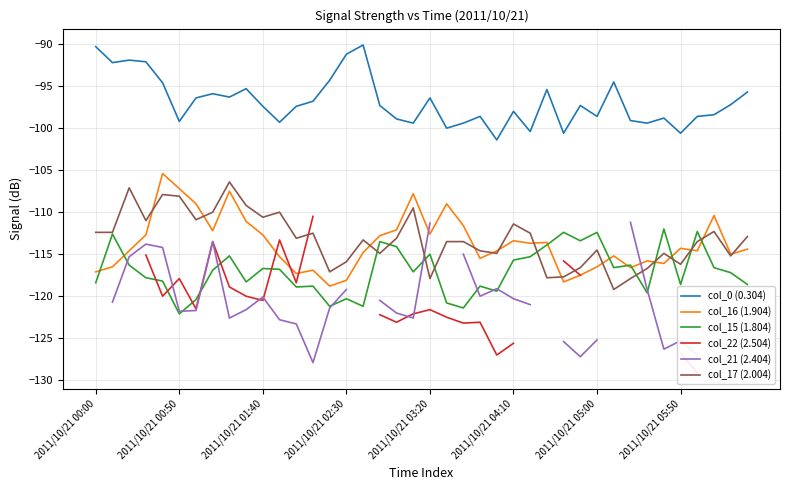

How many lines are shown in the chart?

6